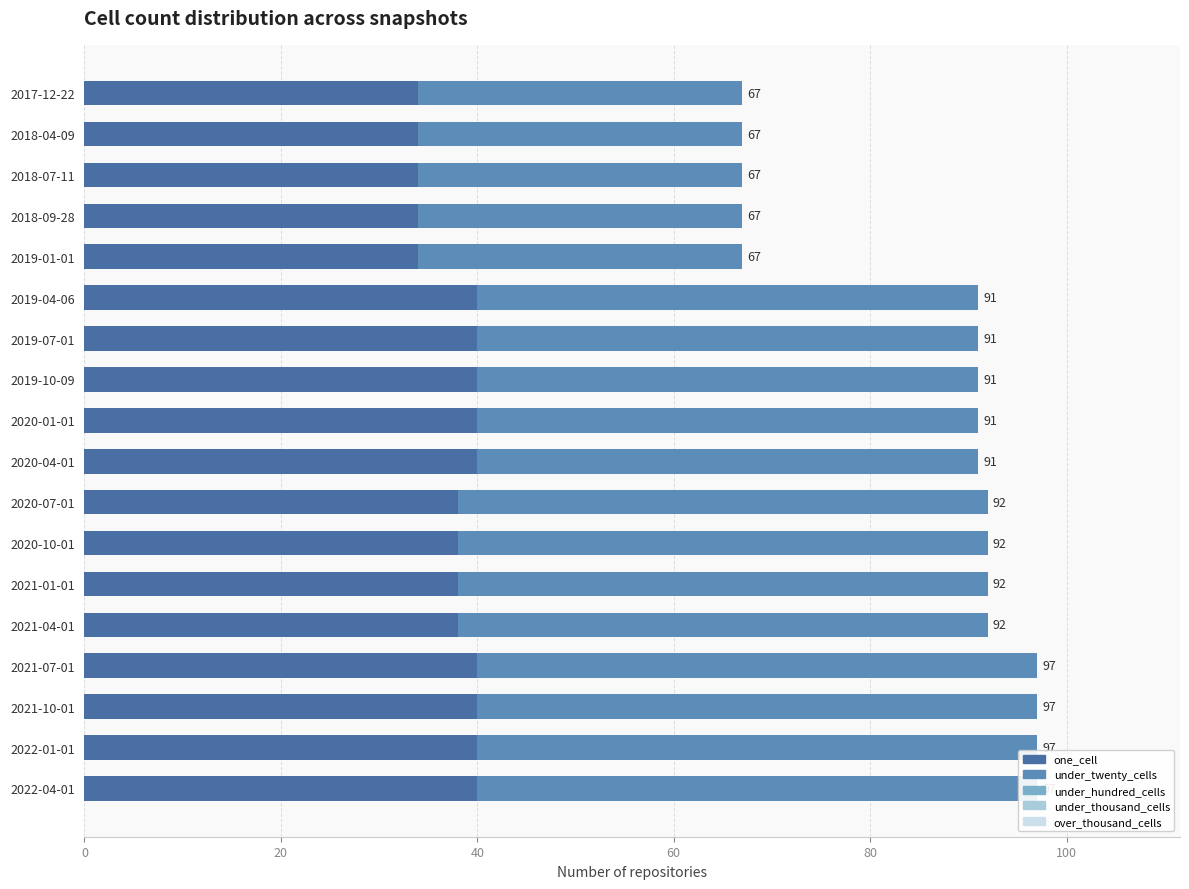

The under_twenty_cells series shows 57.0 at 2021-10-01. True or false?

True